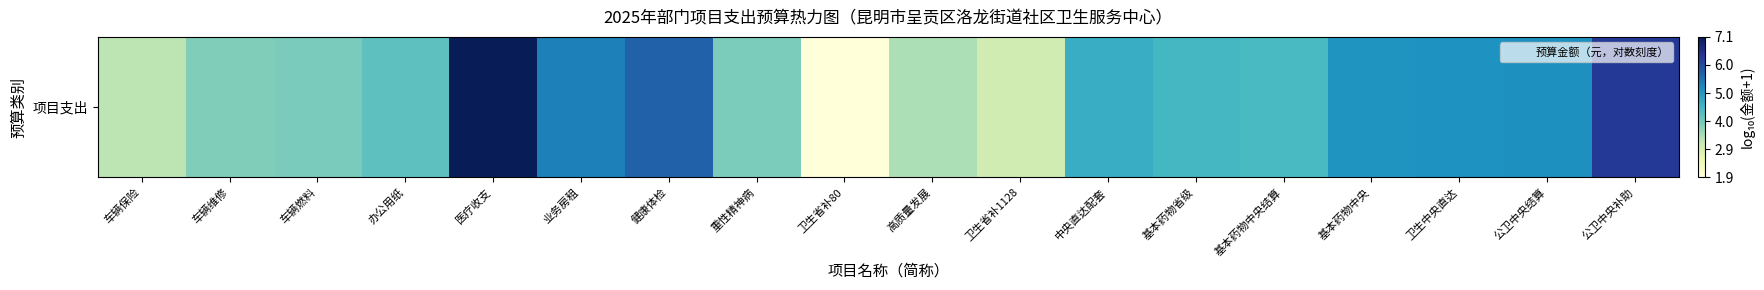

What is the greatest value displayed?

7.1